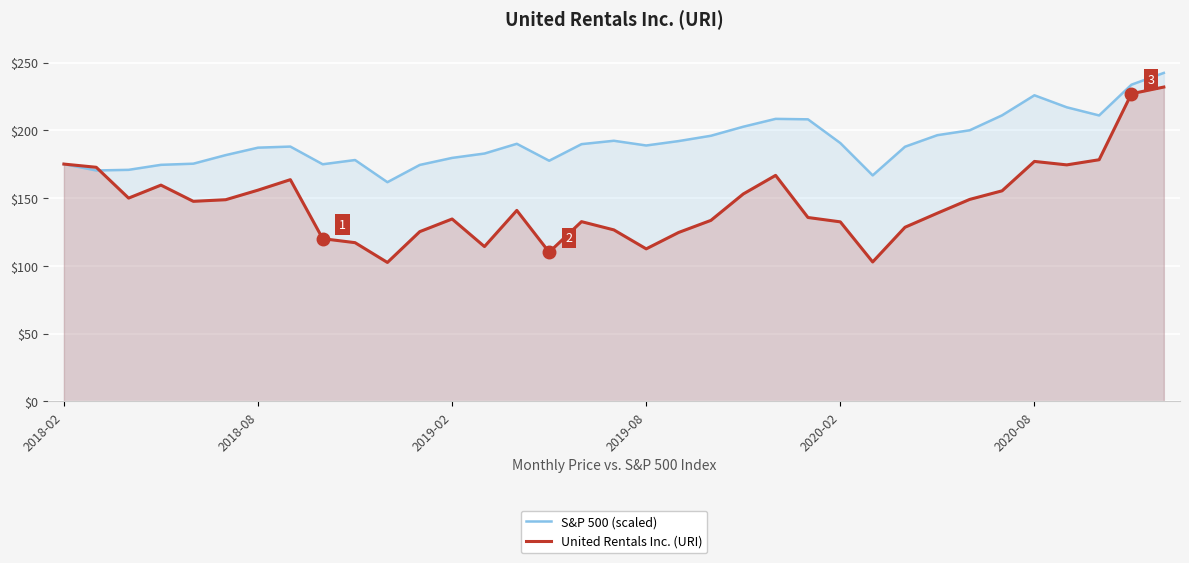

At which label does United Rentals Inc. (URI) first exceed 140?

2018-02